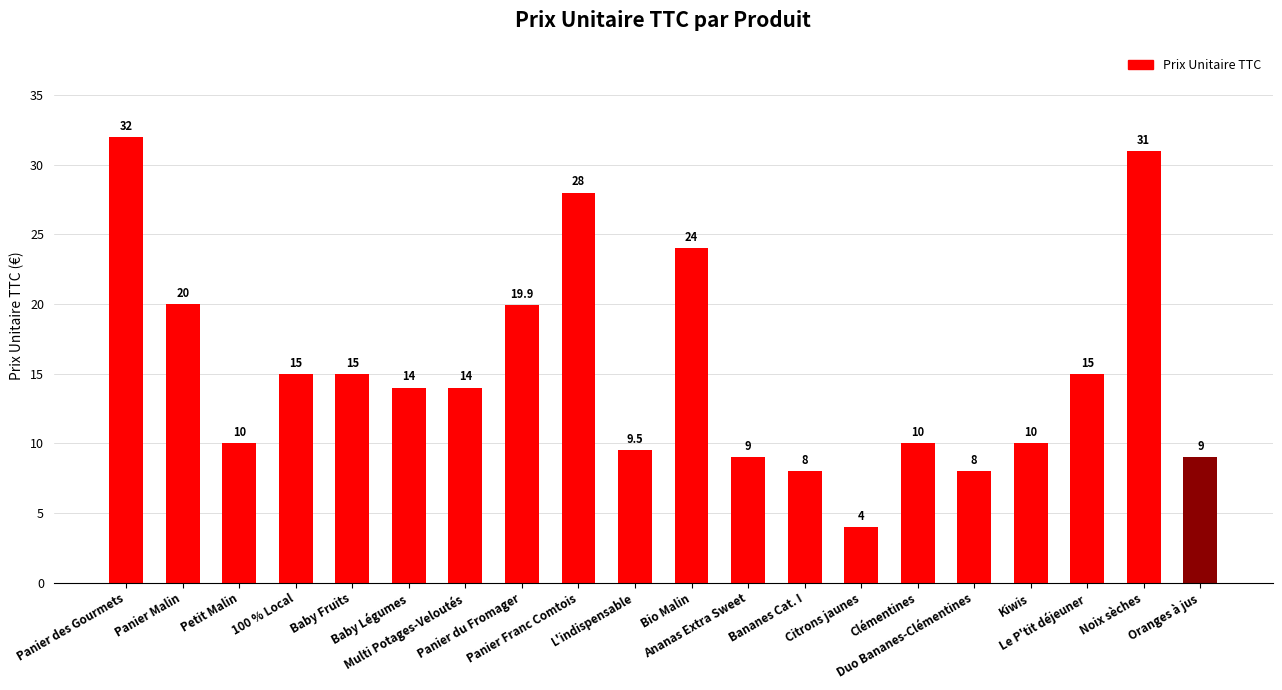

Reading left to right, transcribe all the data shown in this chart.

32.0	20.0	10.0	15.0	15.0	14.0	14.0	19.9	28.0	9.5	24.0	9.0	8.0	4.0	10.0	8.0	10.0	15.0	31.0	9.0